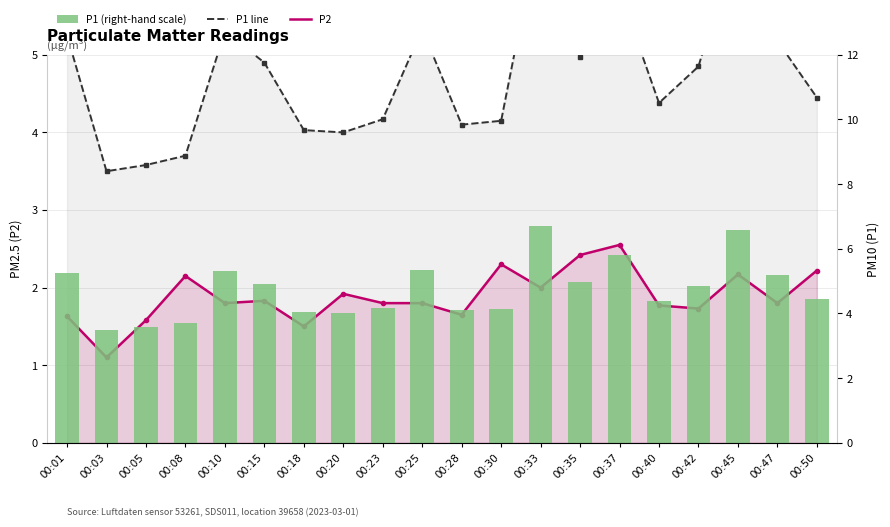

Where is P1 nearest to the value 5?

00:35